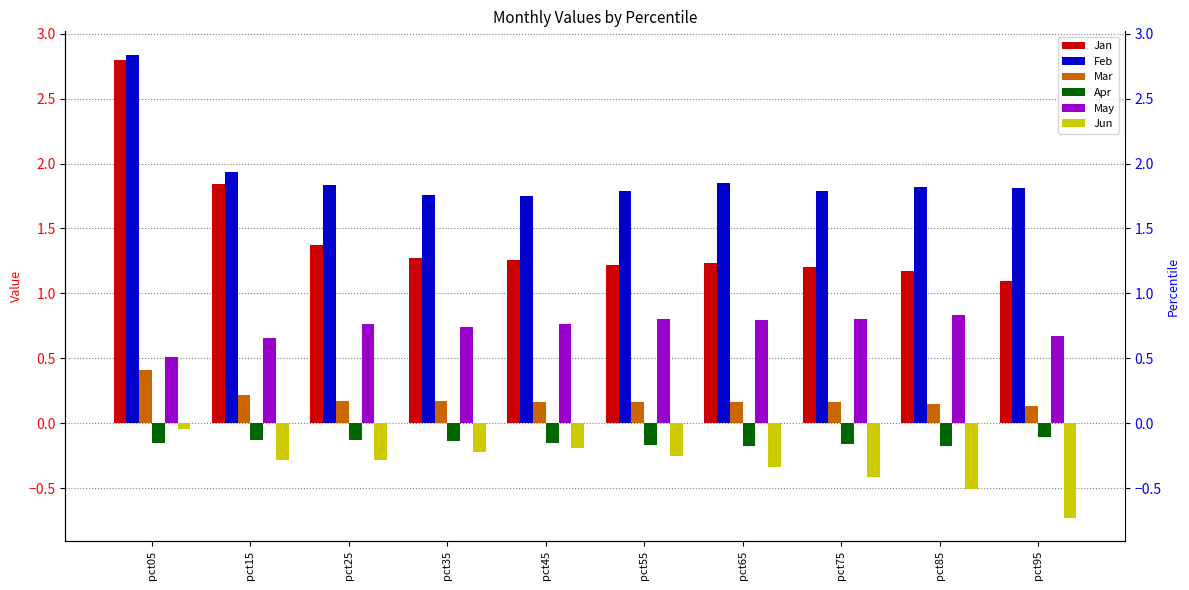

Rank the series at pct75 from lowest to highest value.

Jun, Apr, Mar, May, Jan, Feb